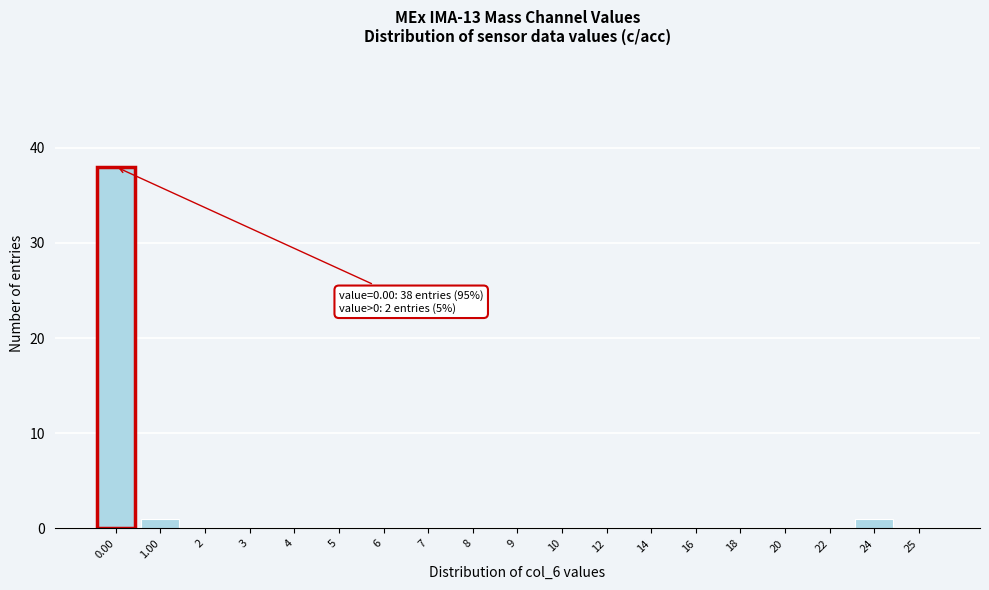

What is the greatest value displayed?

38